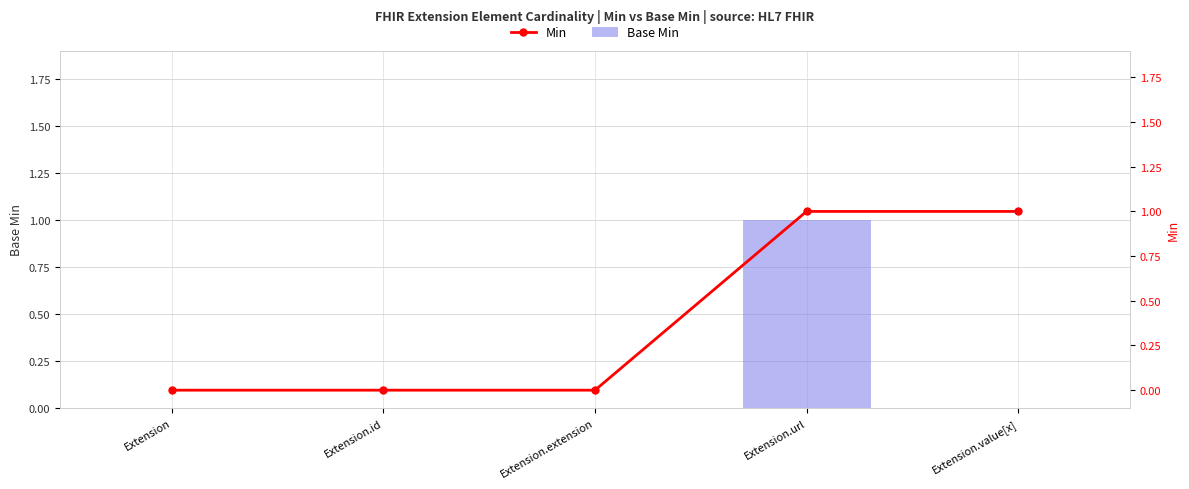

Reading left to right, extract all data points from this chart.

Base Min: Extension=0	Extension.id=0	Extension.extension=0	Extension.url=1	Extension.value[x]=0
Min: Extension=0	Extension.id=0	Extension.extension=0	Extension.url=1	Extension.value[x]=1